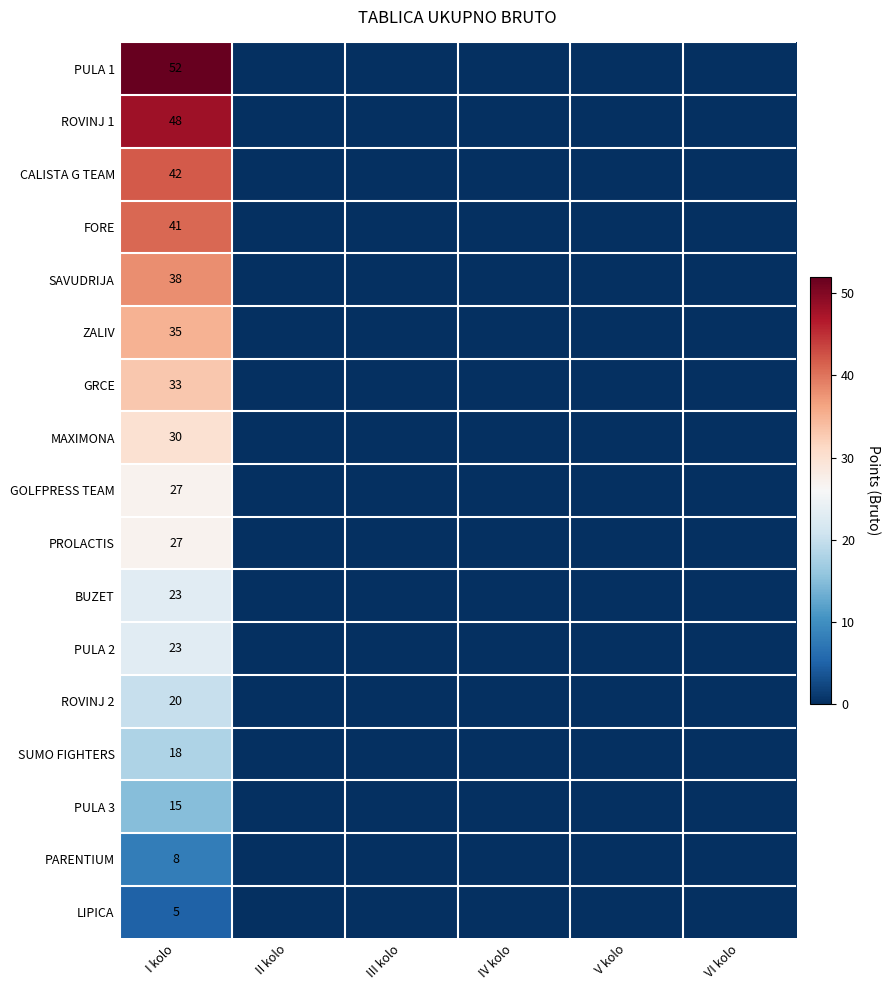

Which has a higher value, I kolo or VI kolo?

I kolo